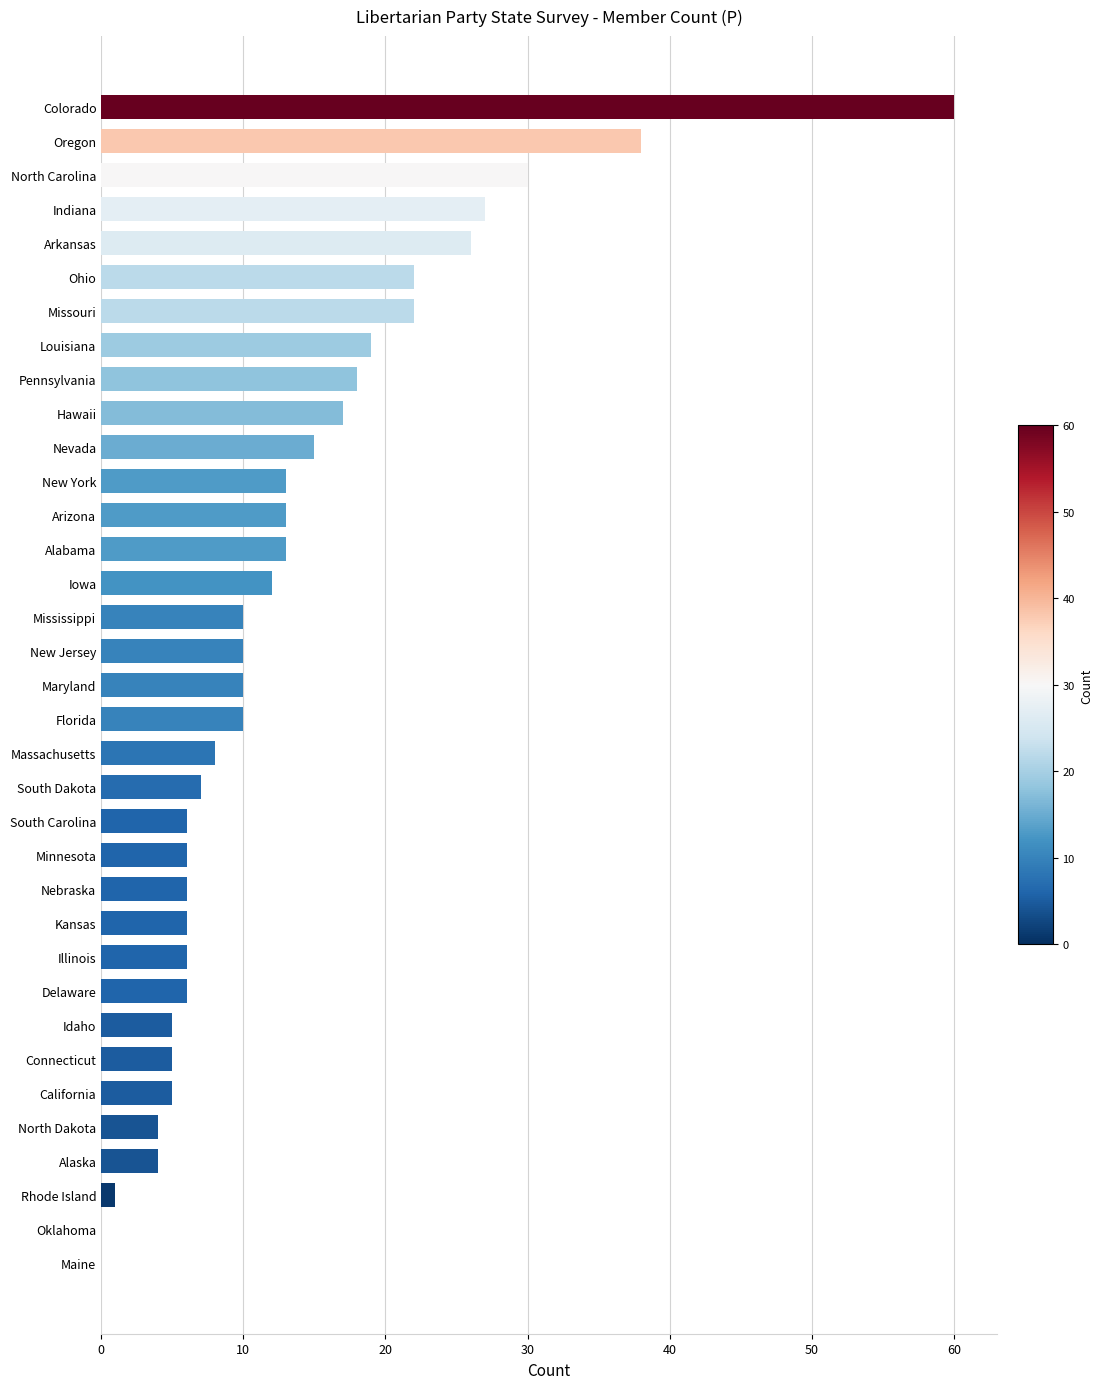

At which category does the chart reach its peak across all series?

Colorado